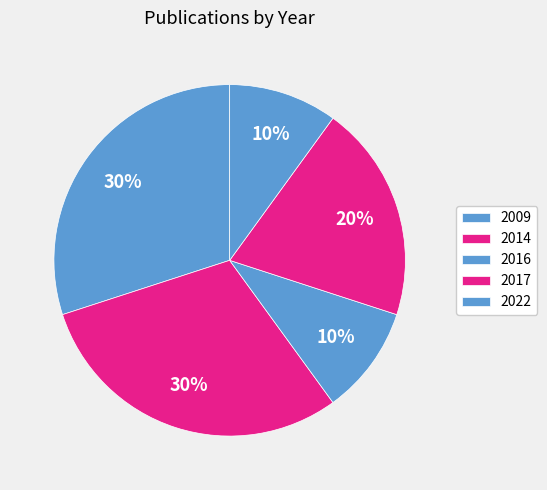

How many slices are in this pie chart?

5